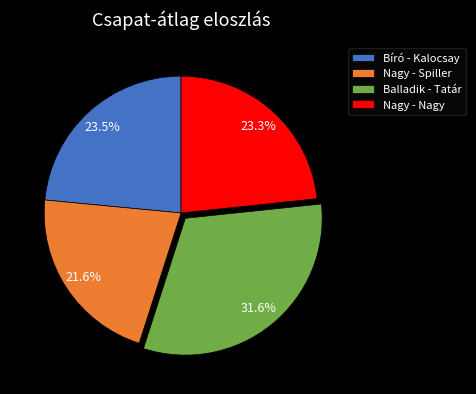

Do Nagy - Spiller and Nagy - Nagy together represent more than half of the pie?

No